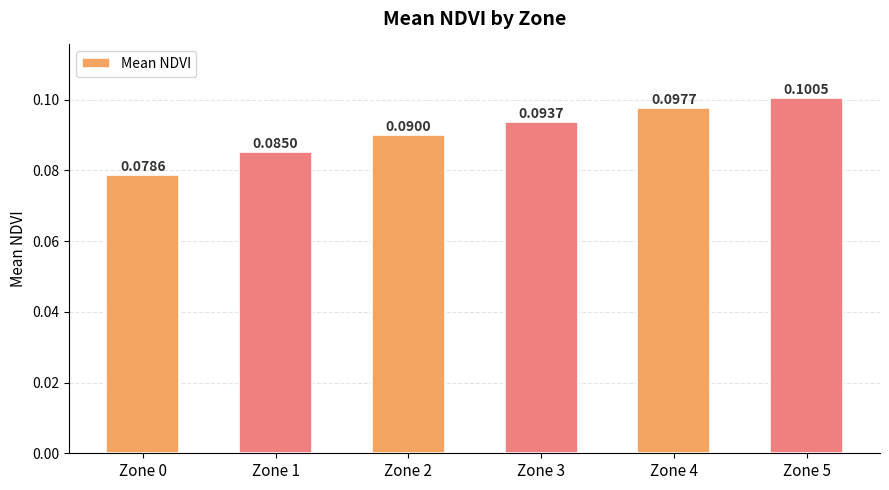

The chart shows a value of 0.0 at Zone 0. True or false?

False